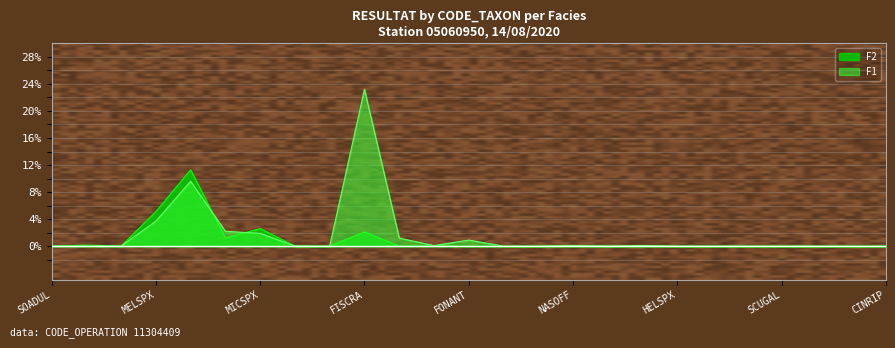

What is the average value of the F2 series?

0.9